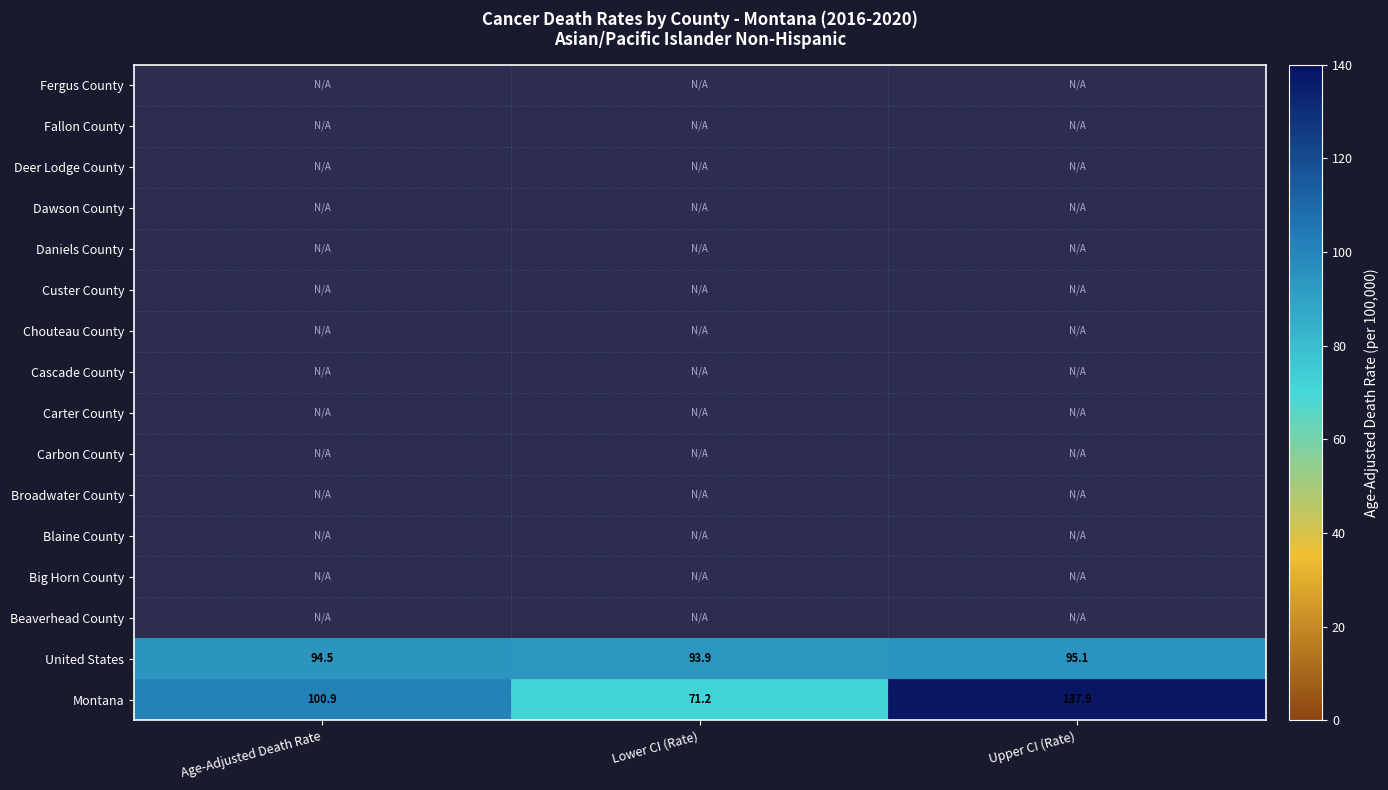

At which label does Montana reach its minimum?

Lower CI (Rate)